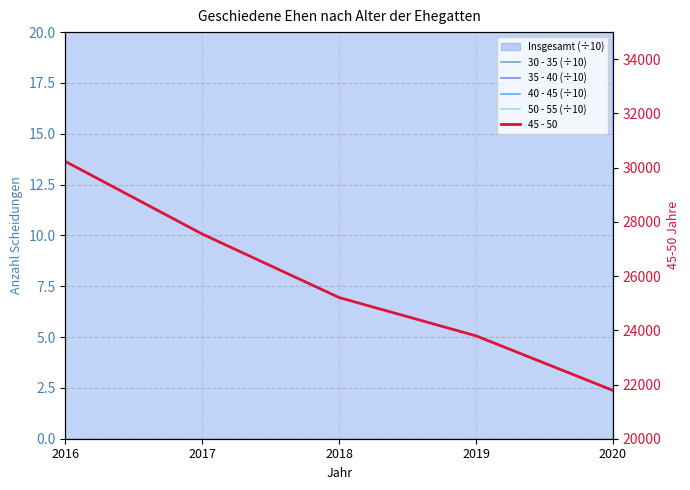

How many values in the 50 - 55 (÷10) series are below 2317?

2